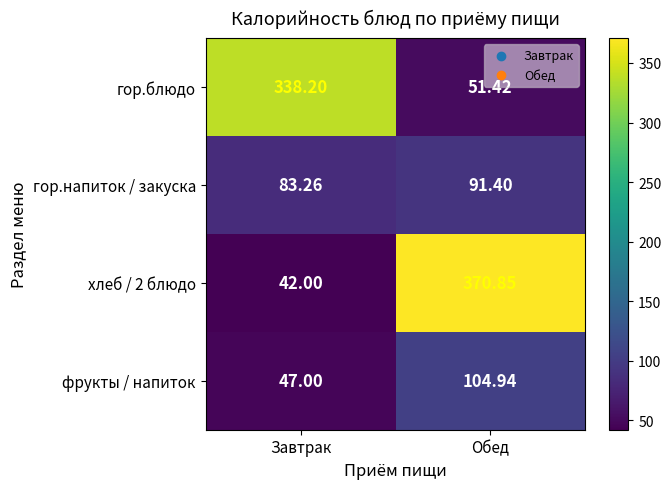

Which category has the lowest value in the гор.блюдо series?

Обед